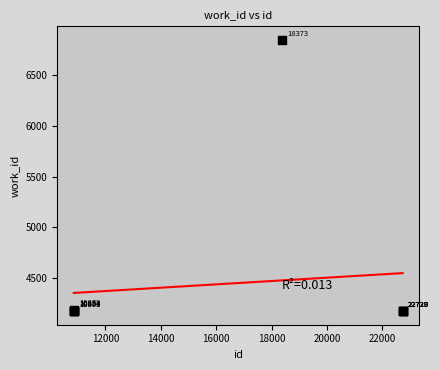

What Y value in the scatter plot is closest to 5510?

4193